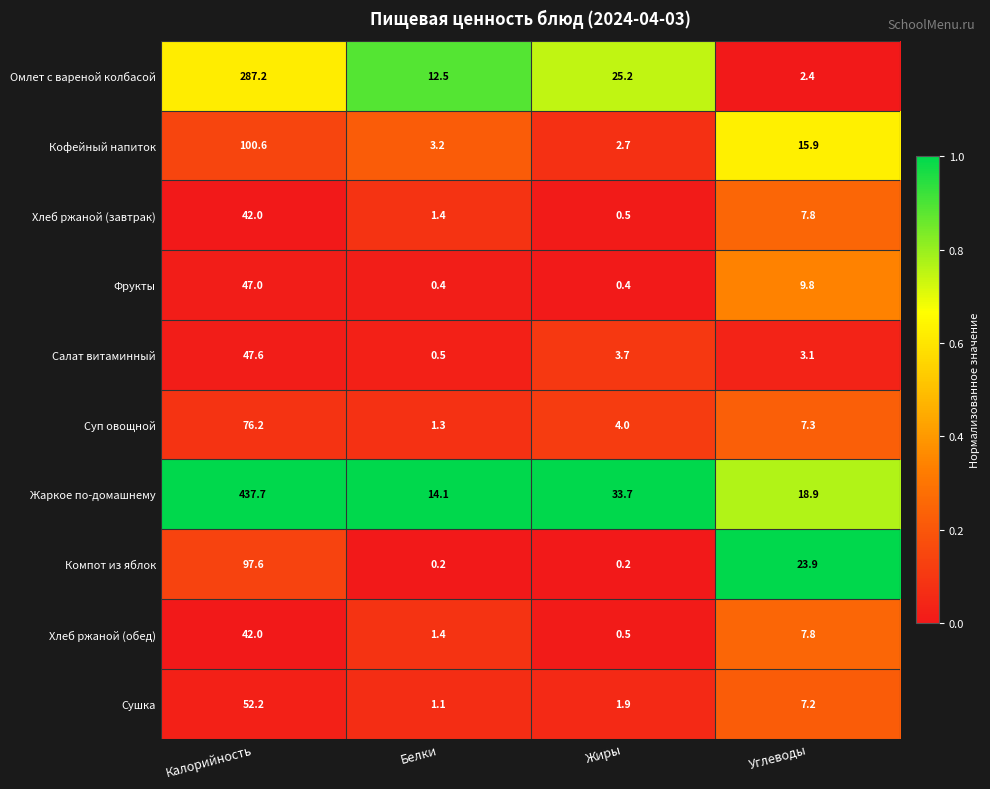

At which label does Суп овощной first exceed 7?

Калорийность